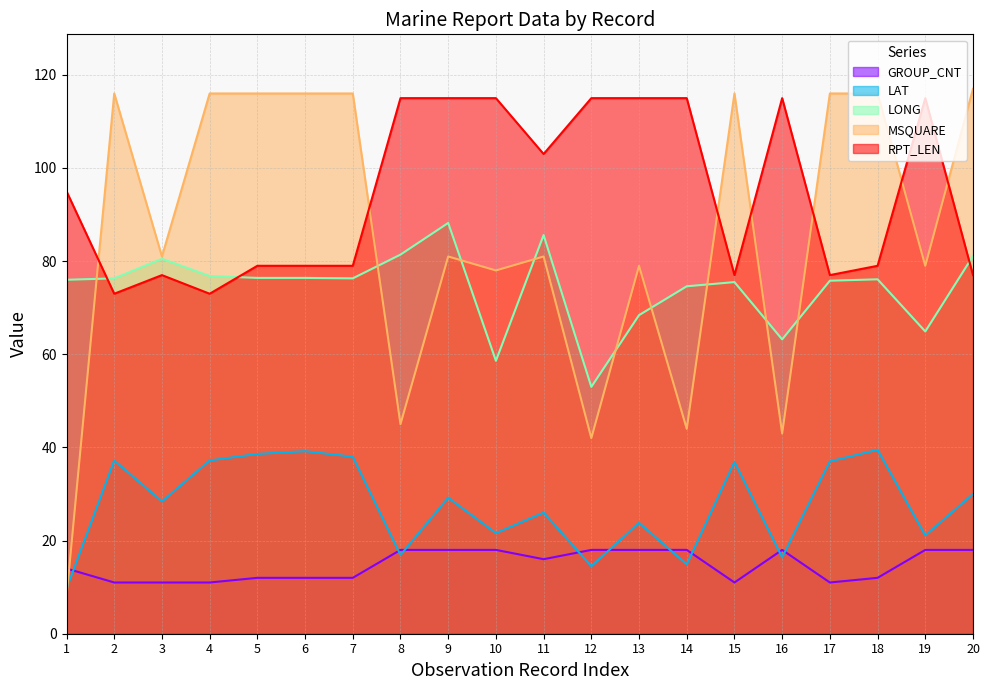

What are all the series names shown in the legend?

GROUP_CNT, LAT, LONG, MSQUARE, RPT_LEN